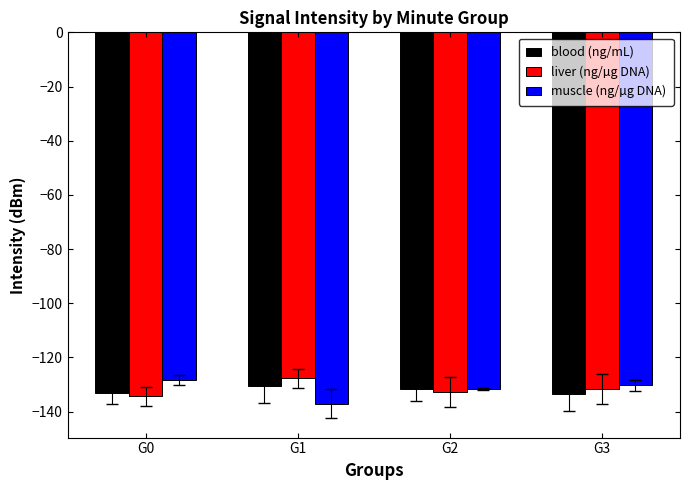

What is the greatest value displayed?

-127.7